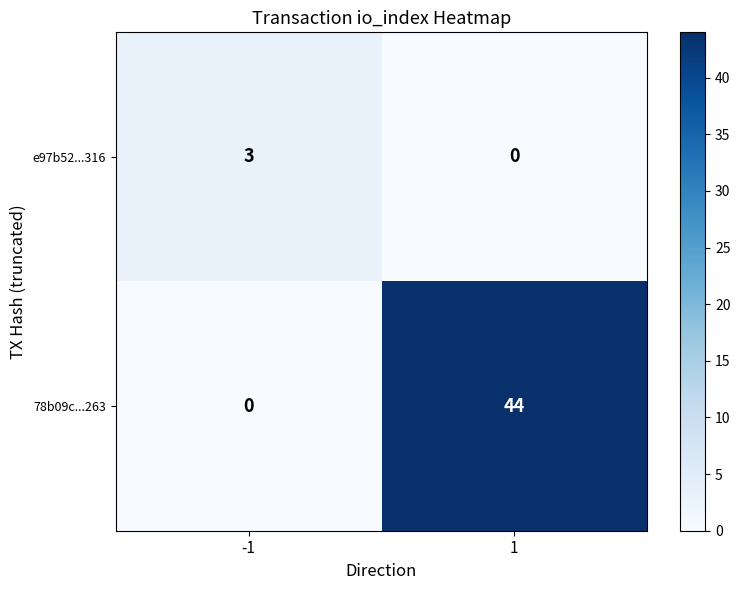

Which series has the largest total across all categories?

78b09c...263